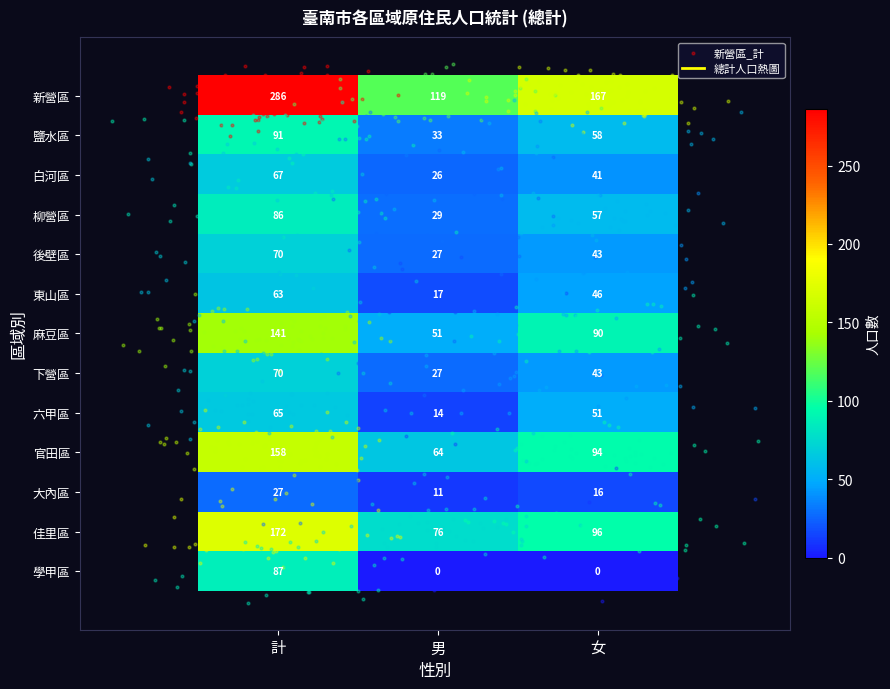

Is it true that 柳營區 equals 86 at 計?

True